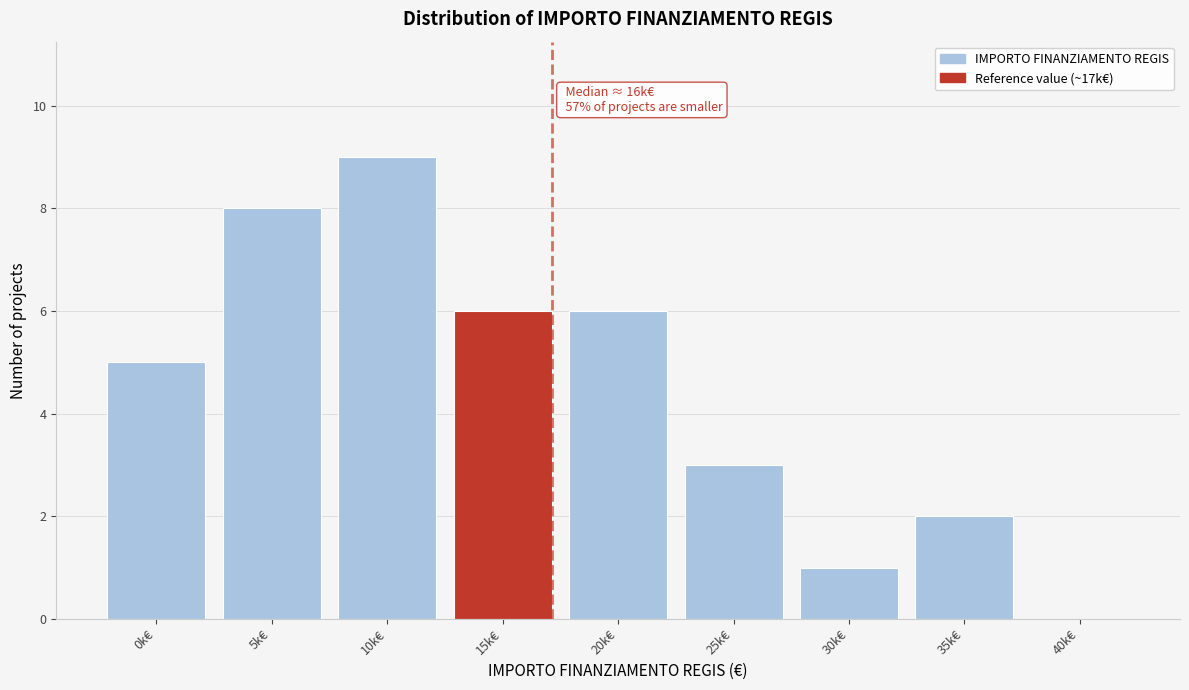

Reading right to left, transcribe all the data shown in this chart.

40k€=0	35k€=2	30k€=1	25k€=3	20k€=6	15k€=6	10k€=9	5k€=8	0k€=5